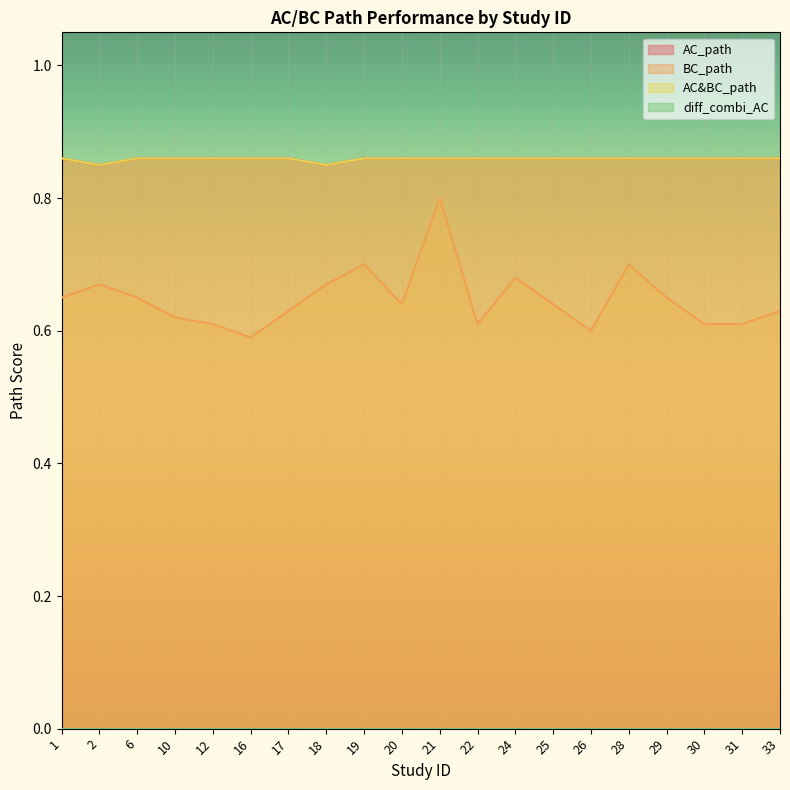

What is the sum of the AC_path values at 21 and 22?

1.7